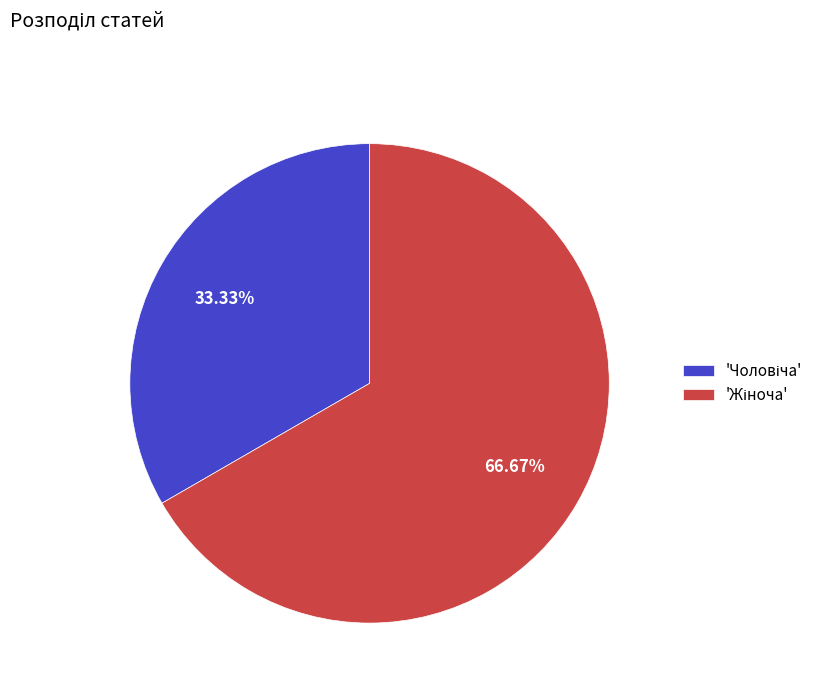

Is there a majority slice in this chart?

Yes